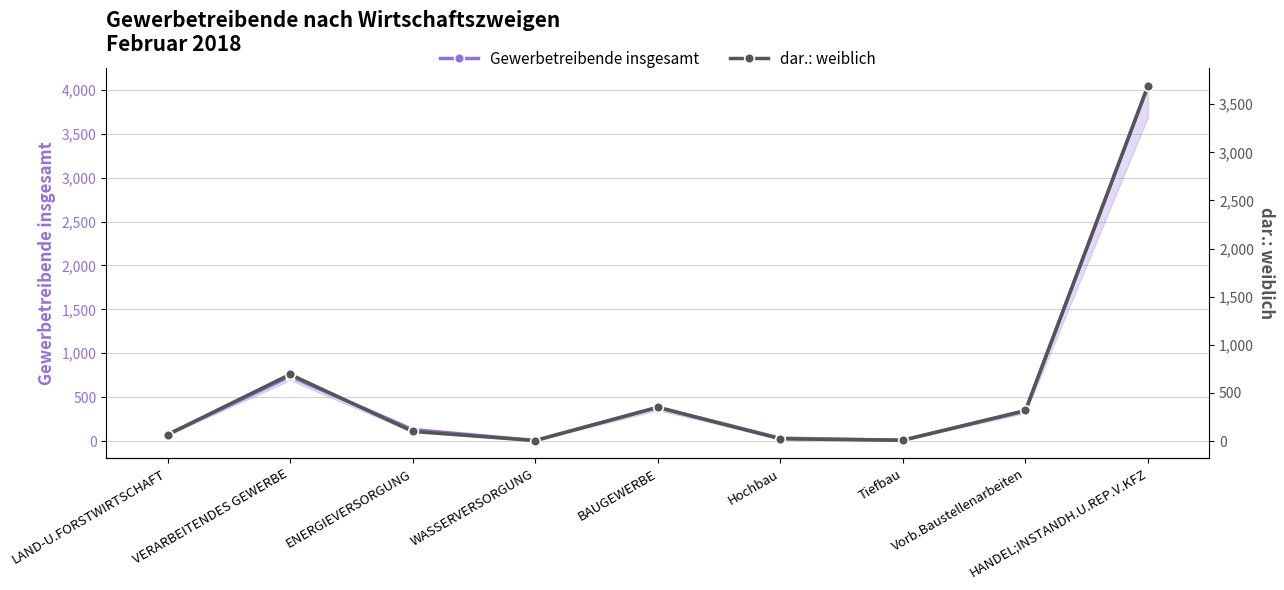

Which label corresponds to the largest value in the chart?

HANDEL;INSTANDH.U.REP.V.KFZ